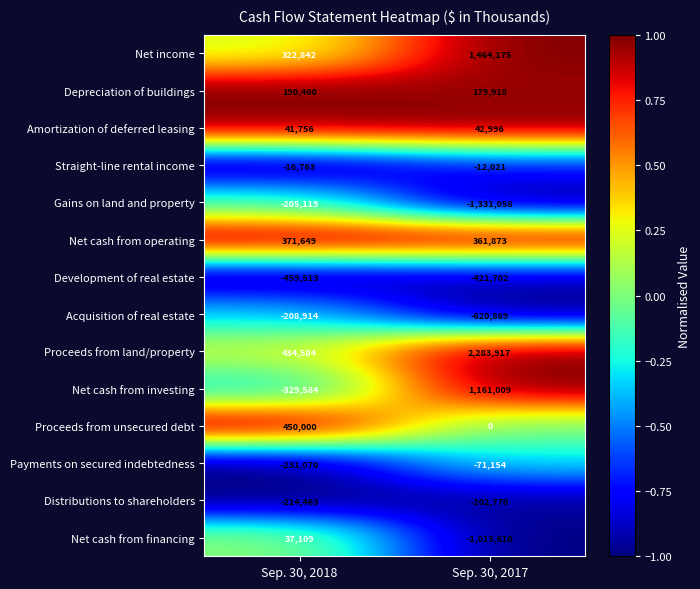

Read the Net cash from financing value at Sep. 30, 2017, to the nearest 10.

-1013610